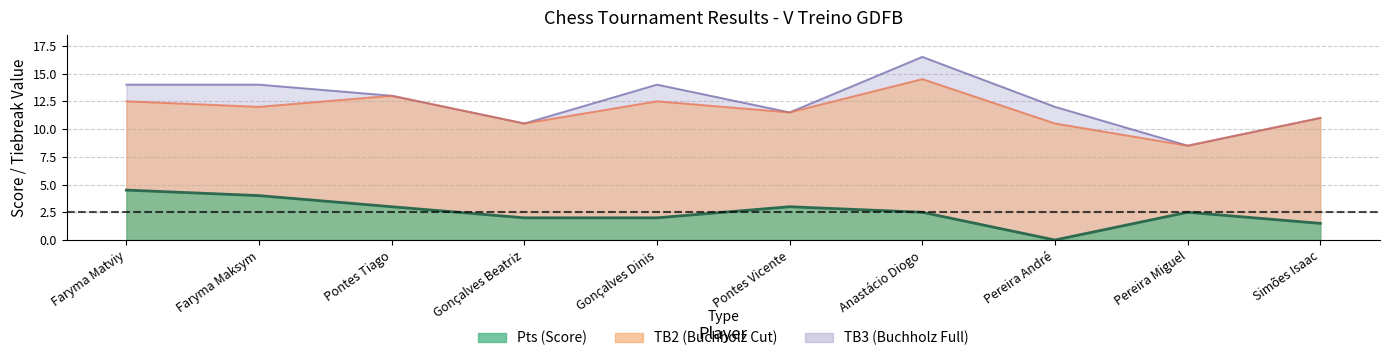

What is the greatest value displayed?

16.5